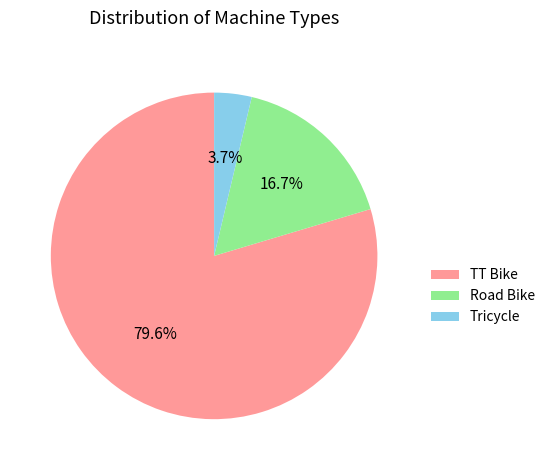

Approximately how many times larger is the value at TT Bike compared to Tricycle?

21.5